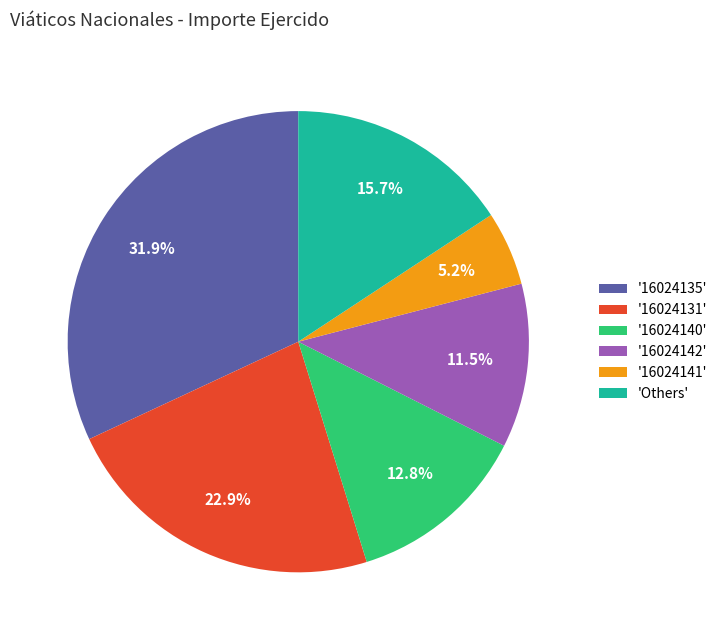

Is there a majority slice in this chart?

No